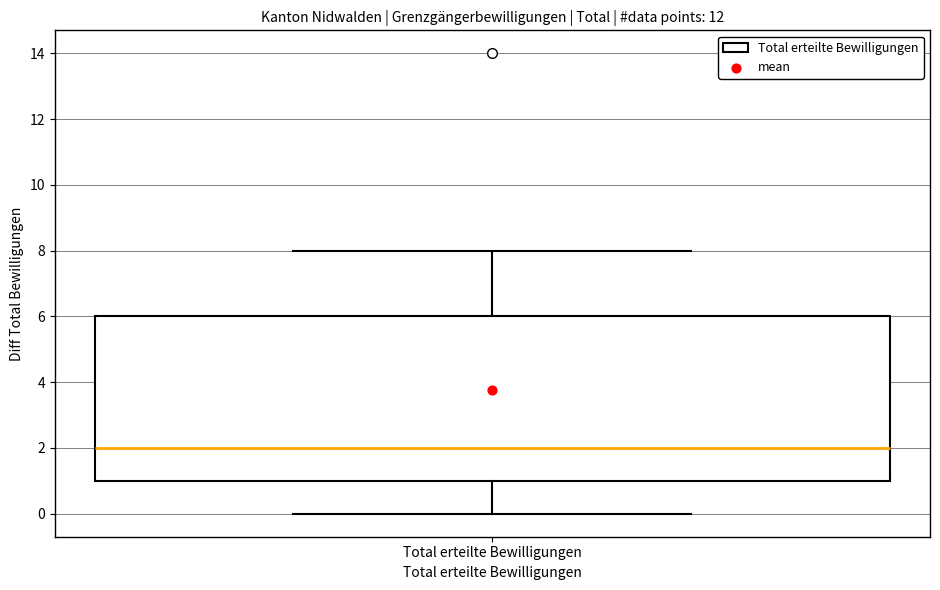

Where is the lower edge of the box for Total erteilte Bewilligungen on the y-axis? The values are not printed on the chart, so give them approximately, as read against the axis.

1